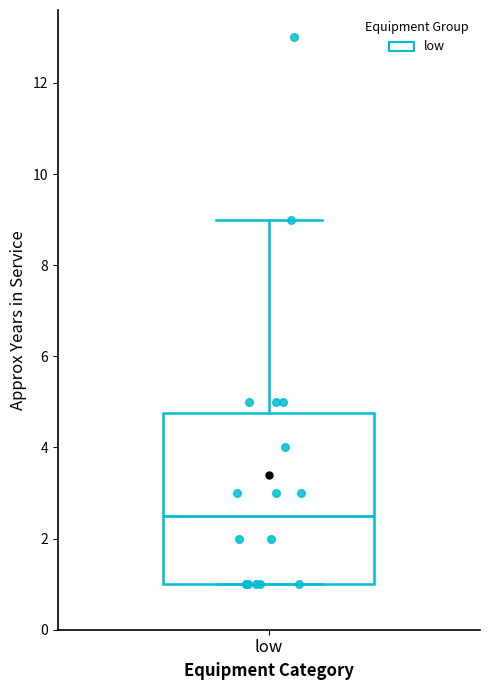

Transcribe this box plot: give where the median line is, the range the box spans, and where the two whiskers end, as read against the y-axis. The values are not printed on the chart, so give them approximately, as read against the axis.

median 2.6, box 1.0 to 4.8, whiskers 1.0 to 9.0